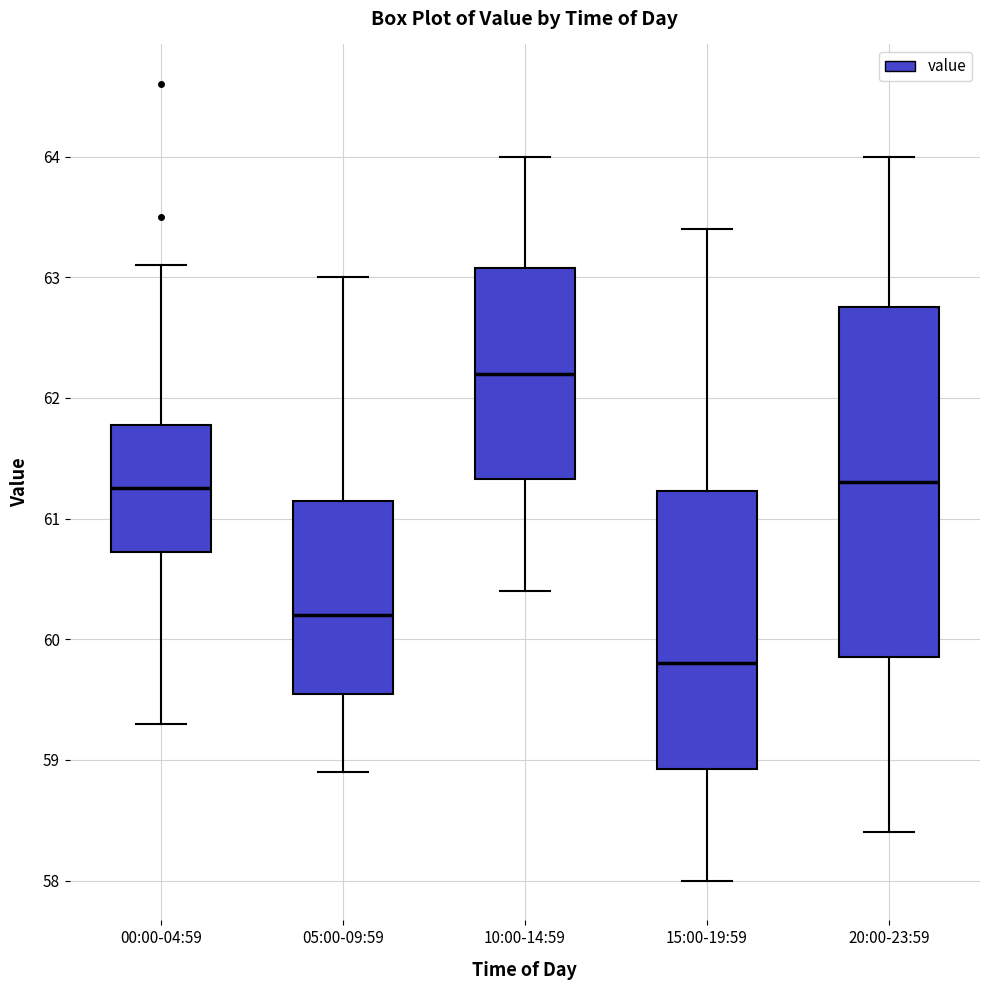

Reading left to right, read every box against the y-axis: the position of its median line, the range the box covers, and the ends of its whiskers. The values are not printed on the chart, so give them approximately, as read against the axis.

00:00-04:59: median 61.3, box 60.7 to 61.8, whiskers 59.3 to 63.1
05:00-09:59: median 60.2, box 59.6 to 61.2, whiskers 58.9 to 63.0
10:00-14:59: median 62.2, box 61.3 to 63.1, whiskers 60.4 to 64.0
15:00-19:59: median 59.8, box 58.9 to 61.2, whiskers 58.0 to 63.4
20:00-23:59: median 61.3, box 59.9 to 62.8, whiskers 58.4 to 64.0